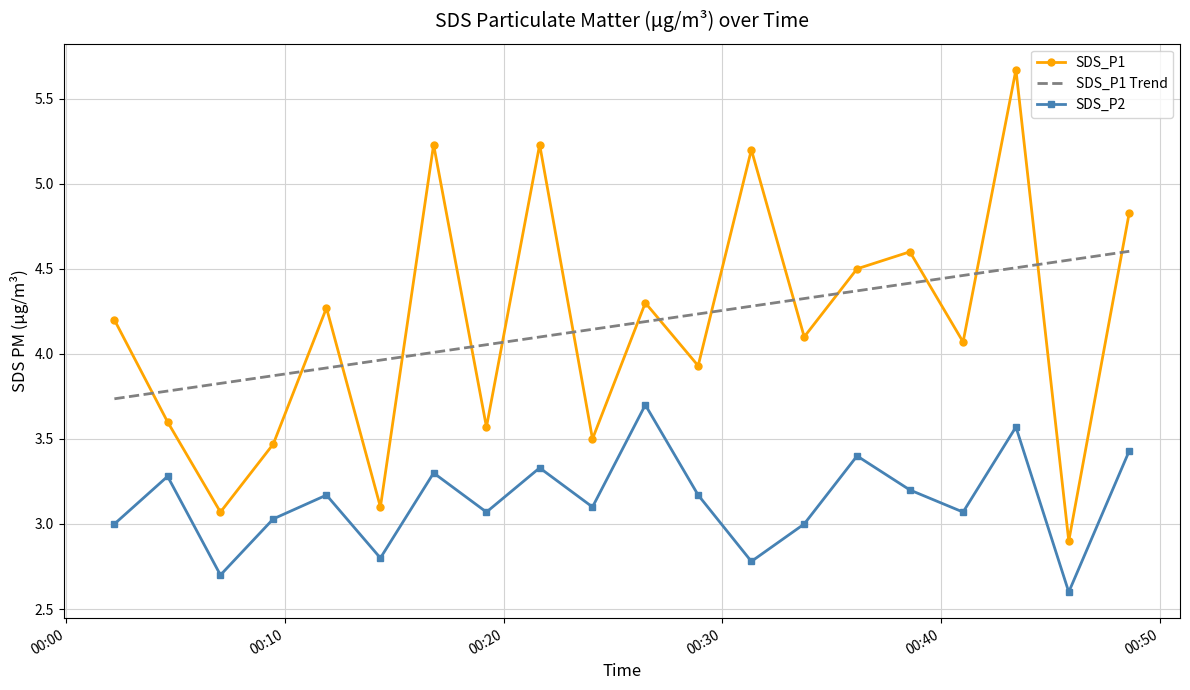

List the series in order of their peak value, highest first.

SDS_P1, SDS_P1 Trend, SDS_P2